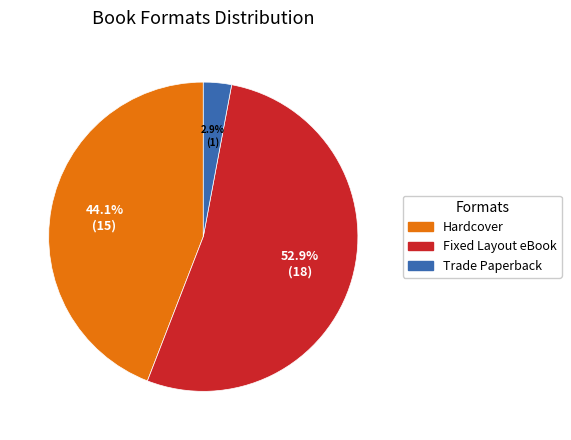

Count the number of slices in the pie.

3